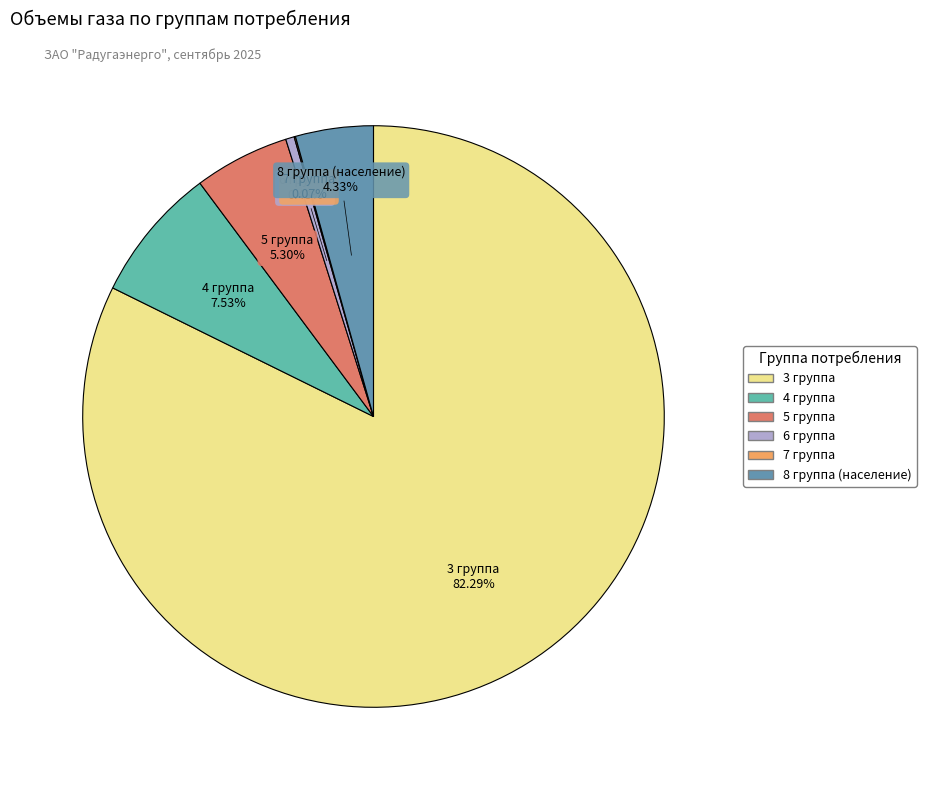

To the nearest percent, what is the average slice percentage?

17%